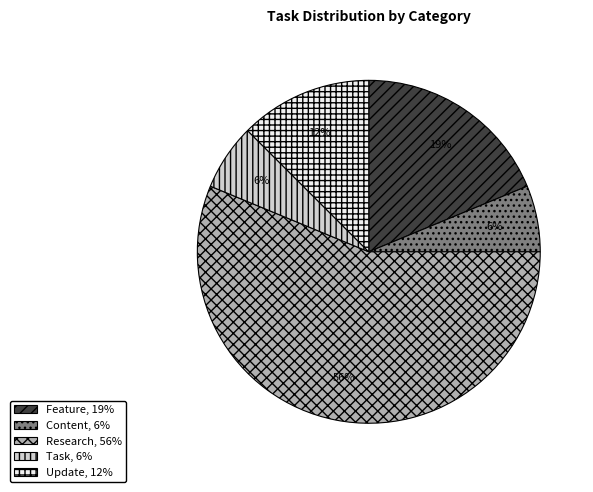

Which slice represents more than half of the pie?

Research